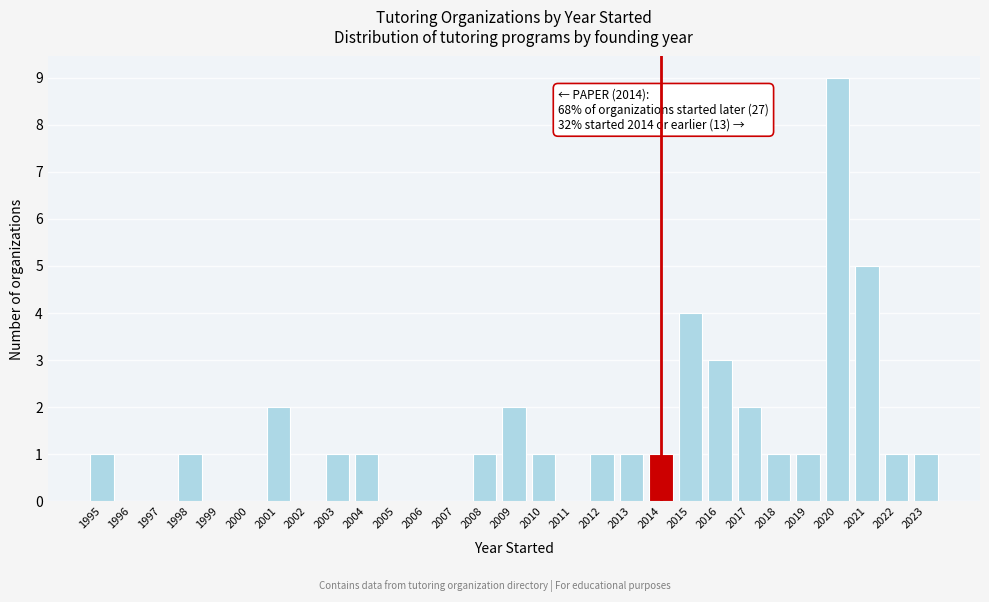

Which range on the x-axis has the tallest bar?

2019.5 to 2020.5